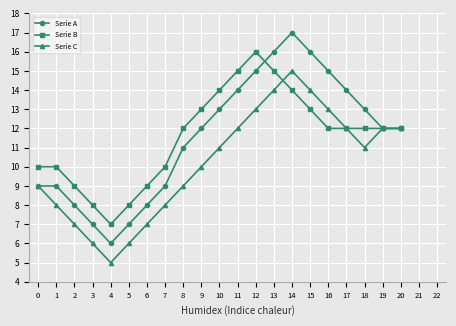

Reading right to left, extract all data points from this chart.

Serie A: 12	12	13	14	15	16	17	16	15	14	13	12	11	9	8	7	6	7	8	9	9
Serie B: 12	12	12	12	12	13	14	15	16	15	14	13	12	10	9	8	7	8	9	10	10
Serie C: 12	12	11	12	13	14	15	14	13	12	11	10	9	8	7	6	5	6	7	8	9